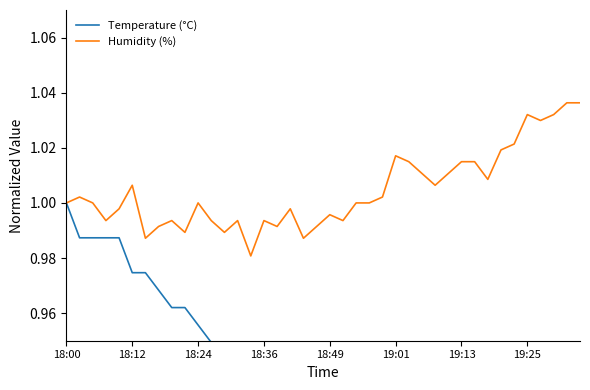

What is the minimum value for Temperature (°C)?

0.9